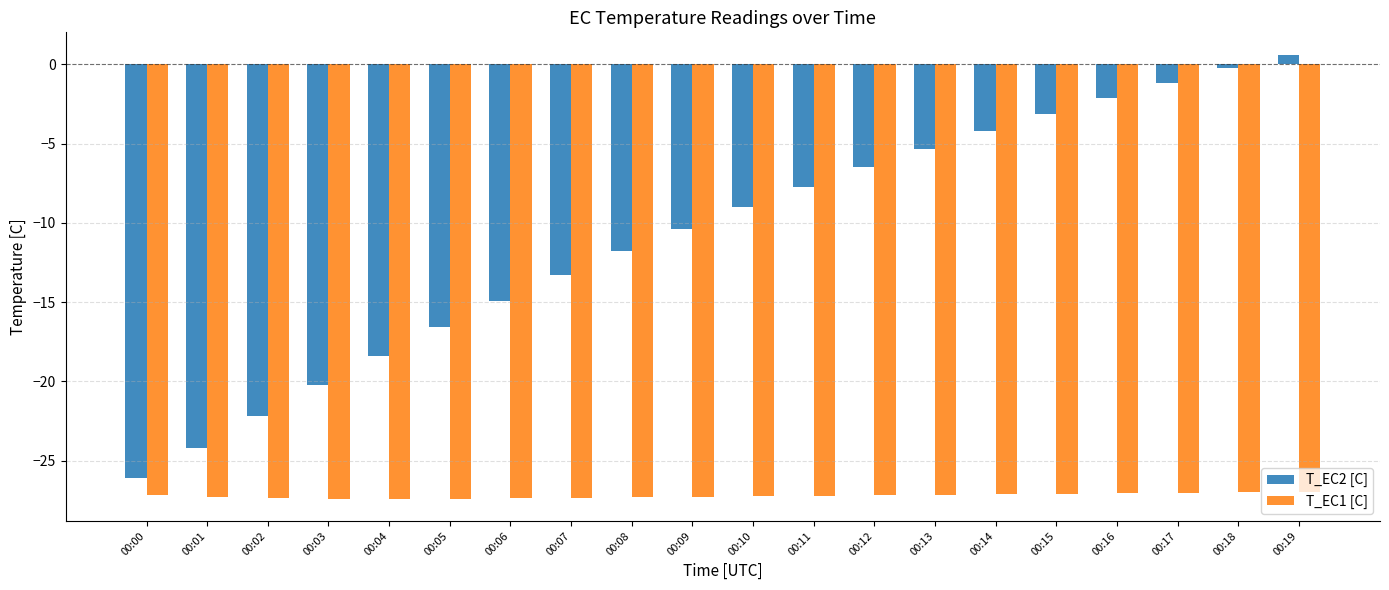

Rank the series by their maximum value, from highest to lowest.

T_EC2 [C], T_EC1 [C]